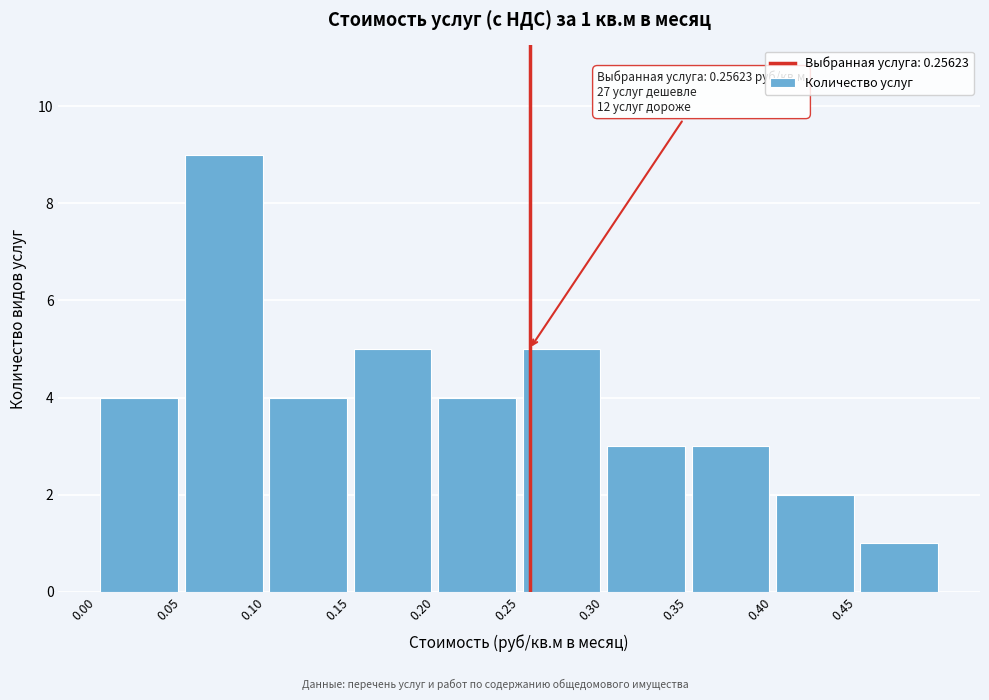

Which range on the x-axis has the tallest bar?

0.05 to 0.10